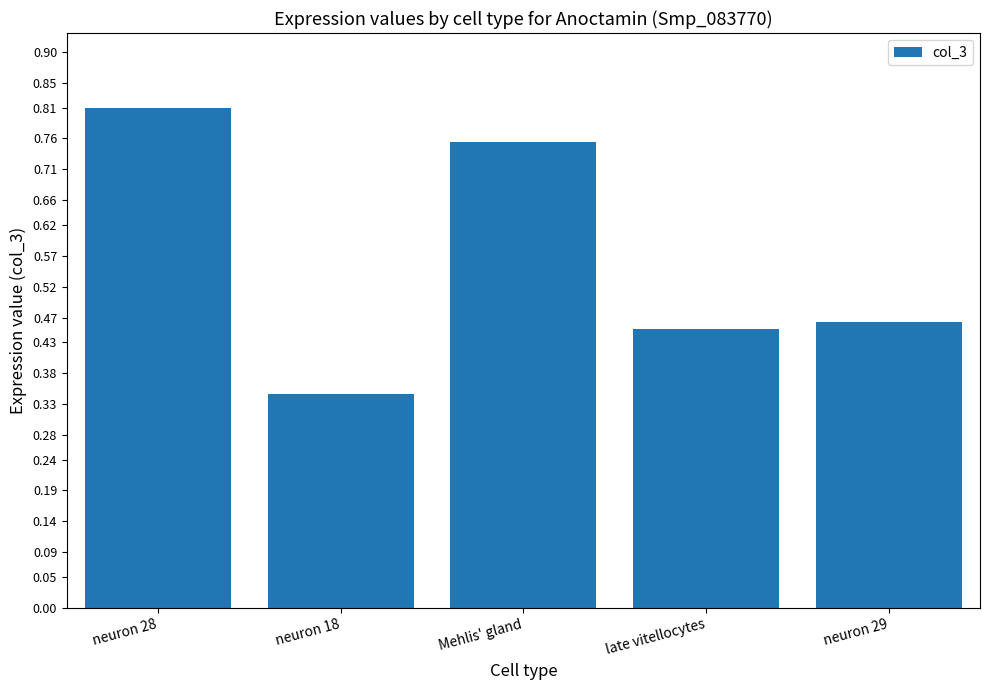

The chart shows a value of 0.5 at neuron 28. True or false?

False